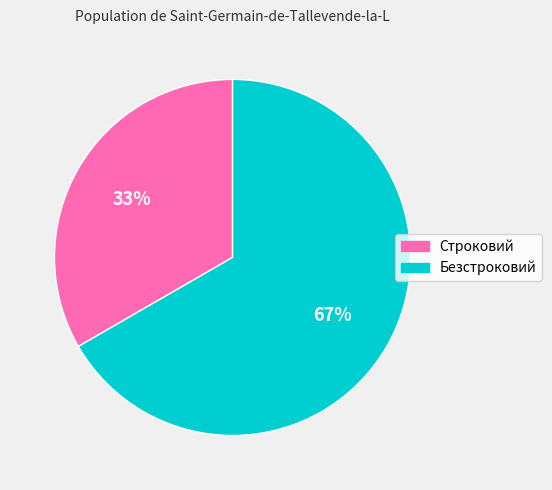

What percentage is the Строковий slice, to the nearest percent?

33%